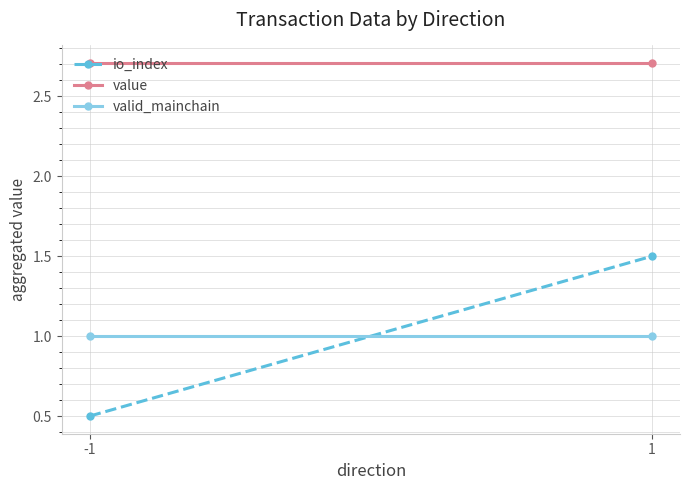

What is the average value of the io_index series?

1.0